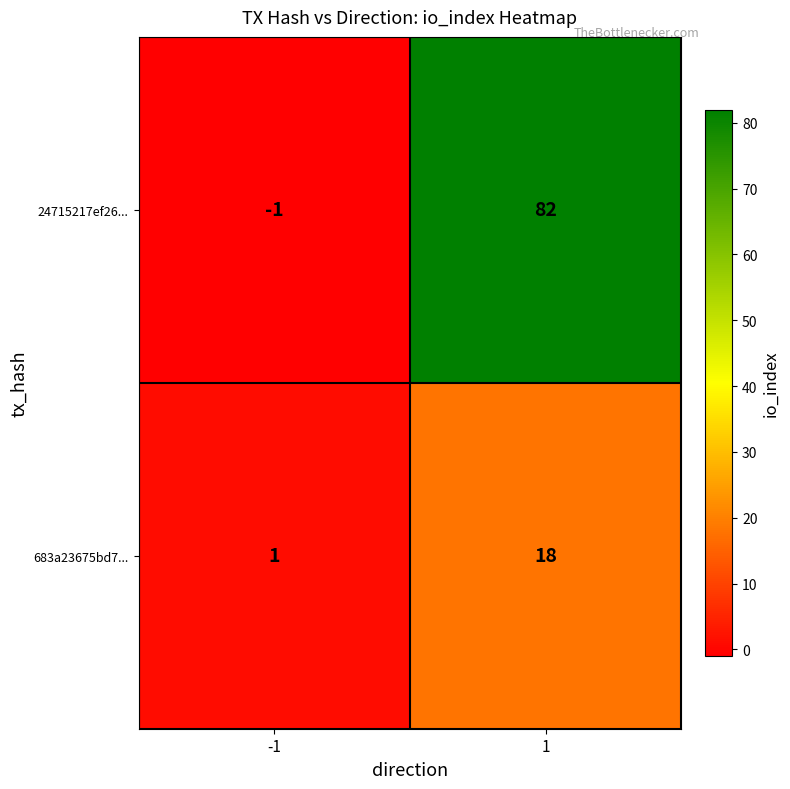

Which series changed the most between -1 and 1?

24715217ef26...